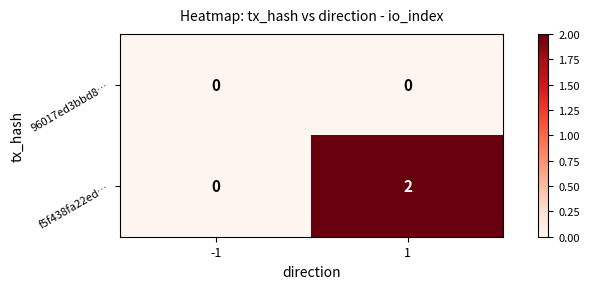

Which series has the largest range (max minus min)?

f5f438fa22ed…